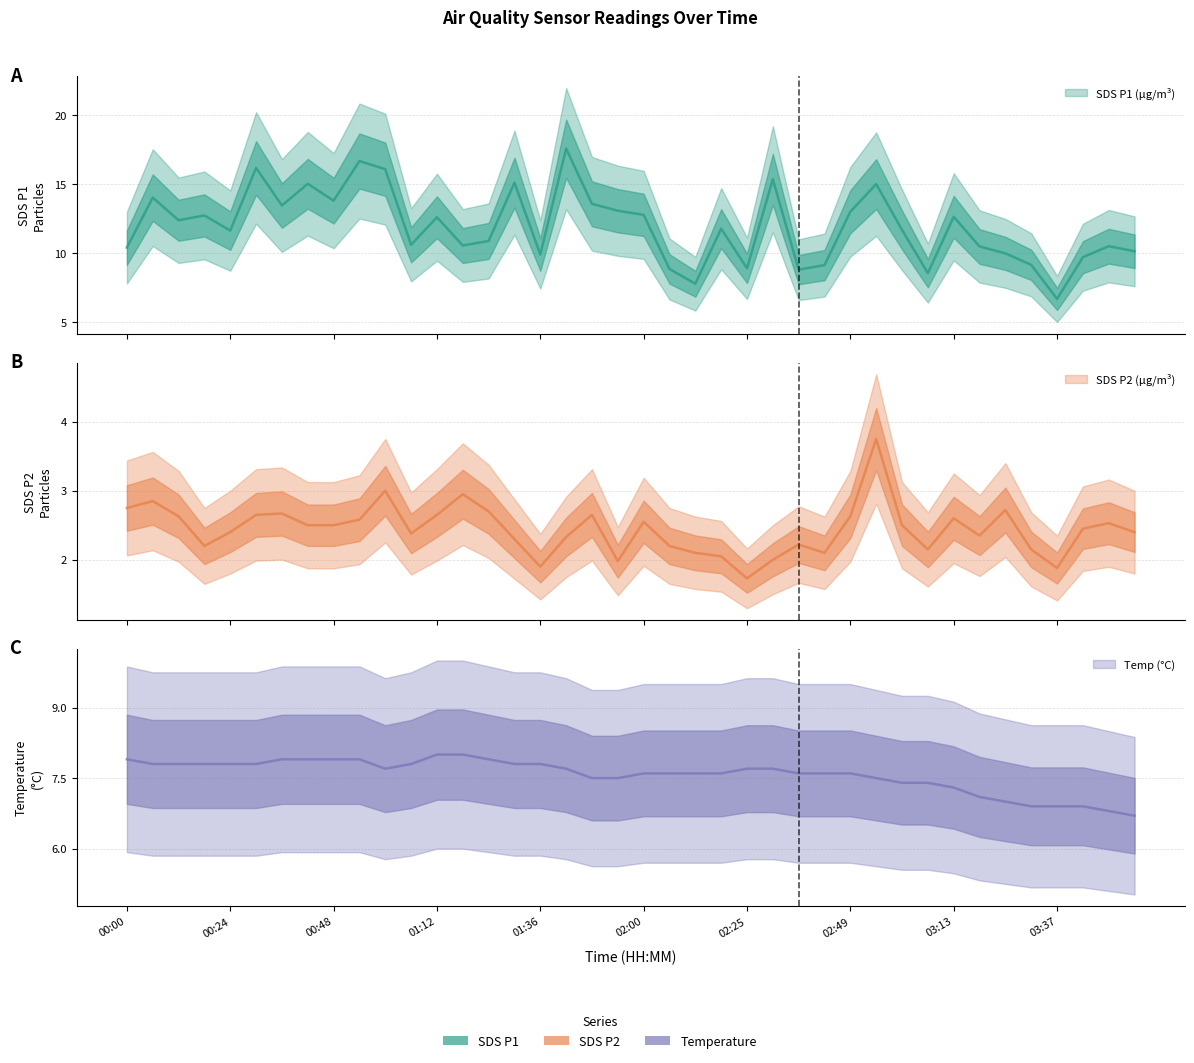

List the series in order of their peak value, highest first.

SDS_P1, Temp, SDS_P2